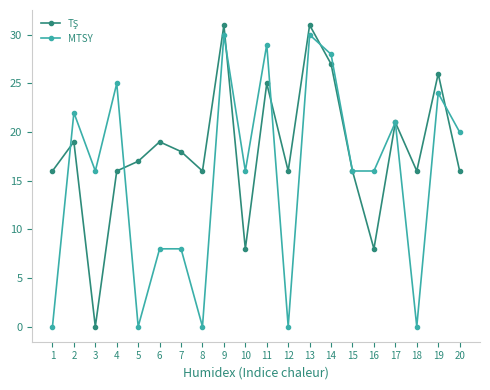

Which series changed the most between 7 and 14?

MTSY